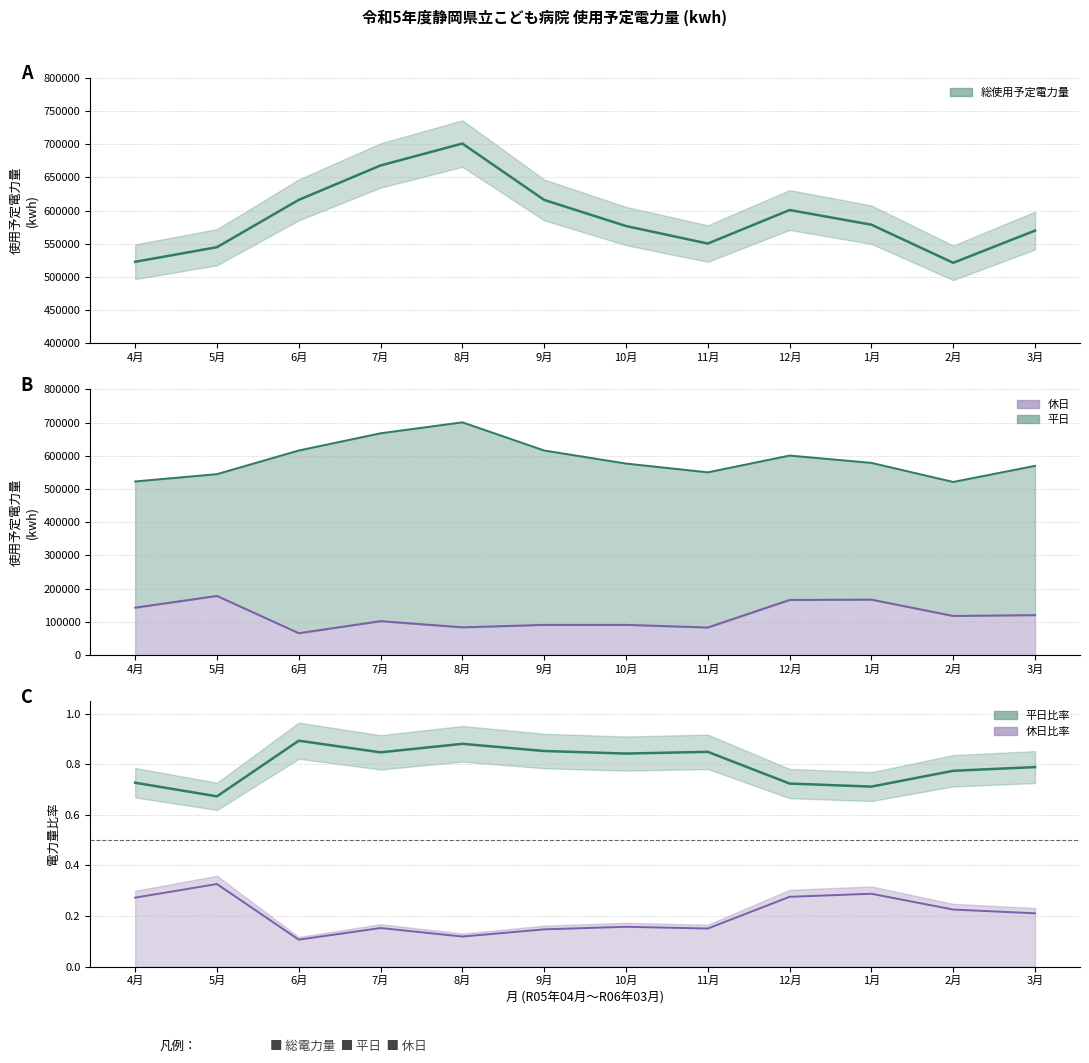

Rank the series at 5月 from lowest to highest value.

休日, 総使用予定電力量